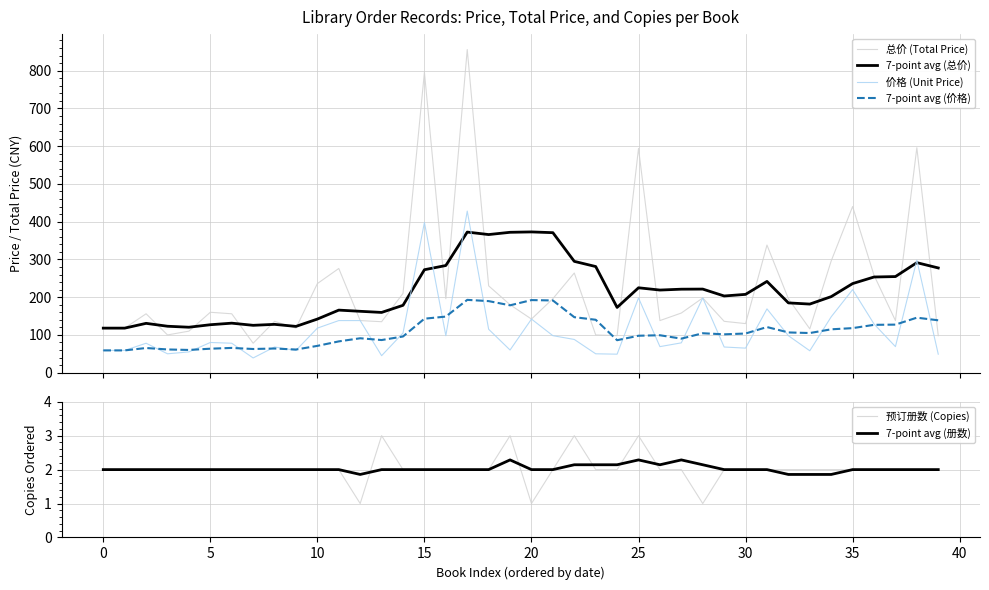

At which category is the sum across all series the highest?

17